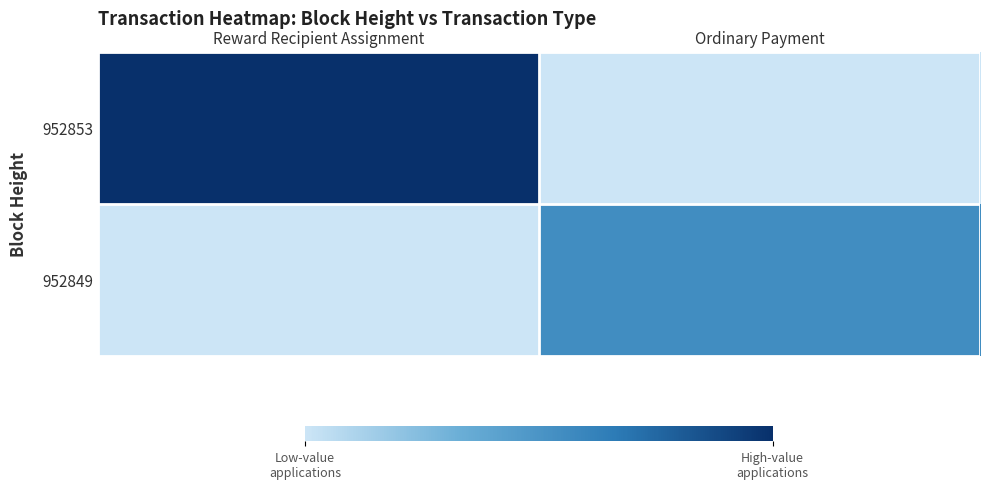

What is the total value across all series at Reward Recipient Assignment?

1.0